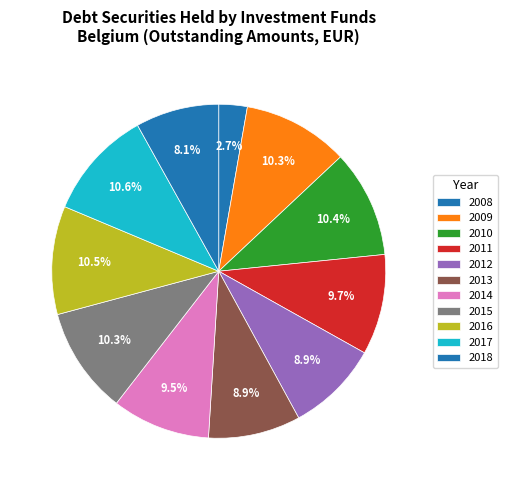

How many segments does this pie chart have?

11